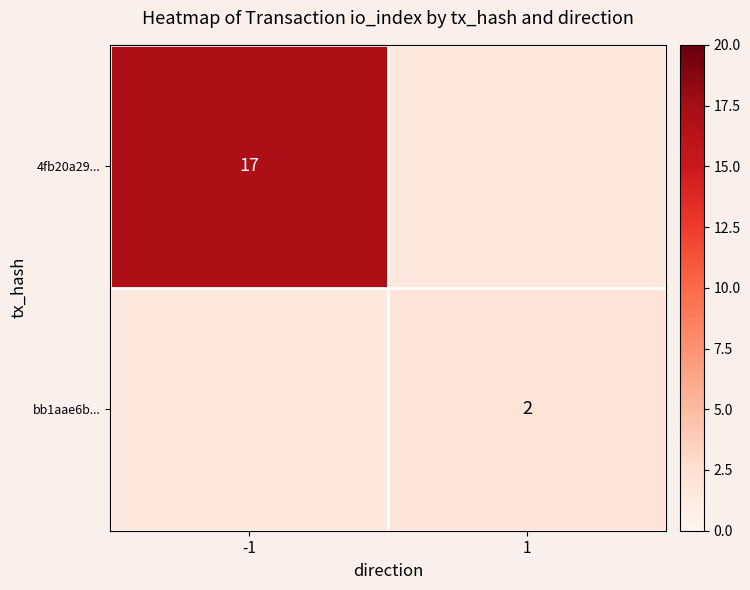

The 4fb20a29... series shows 17 at -1. True or false?

True